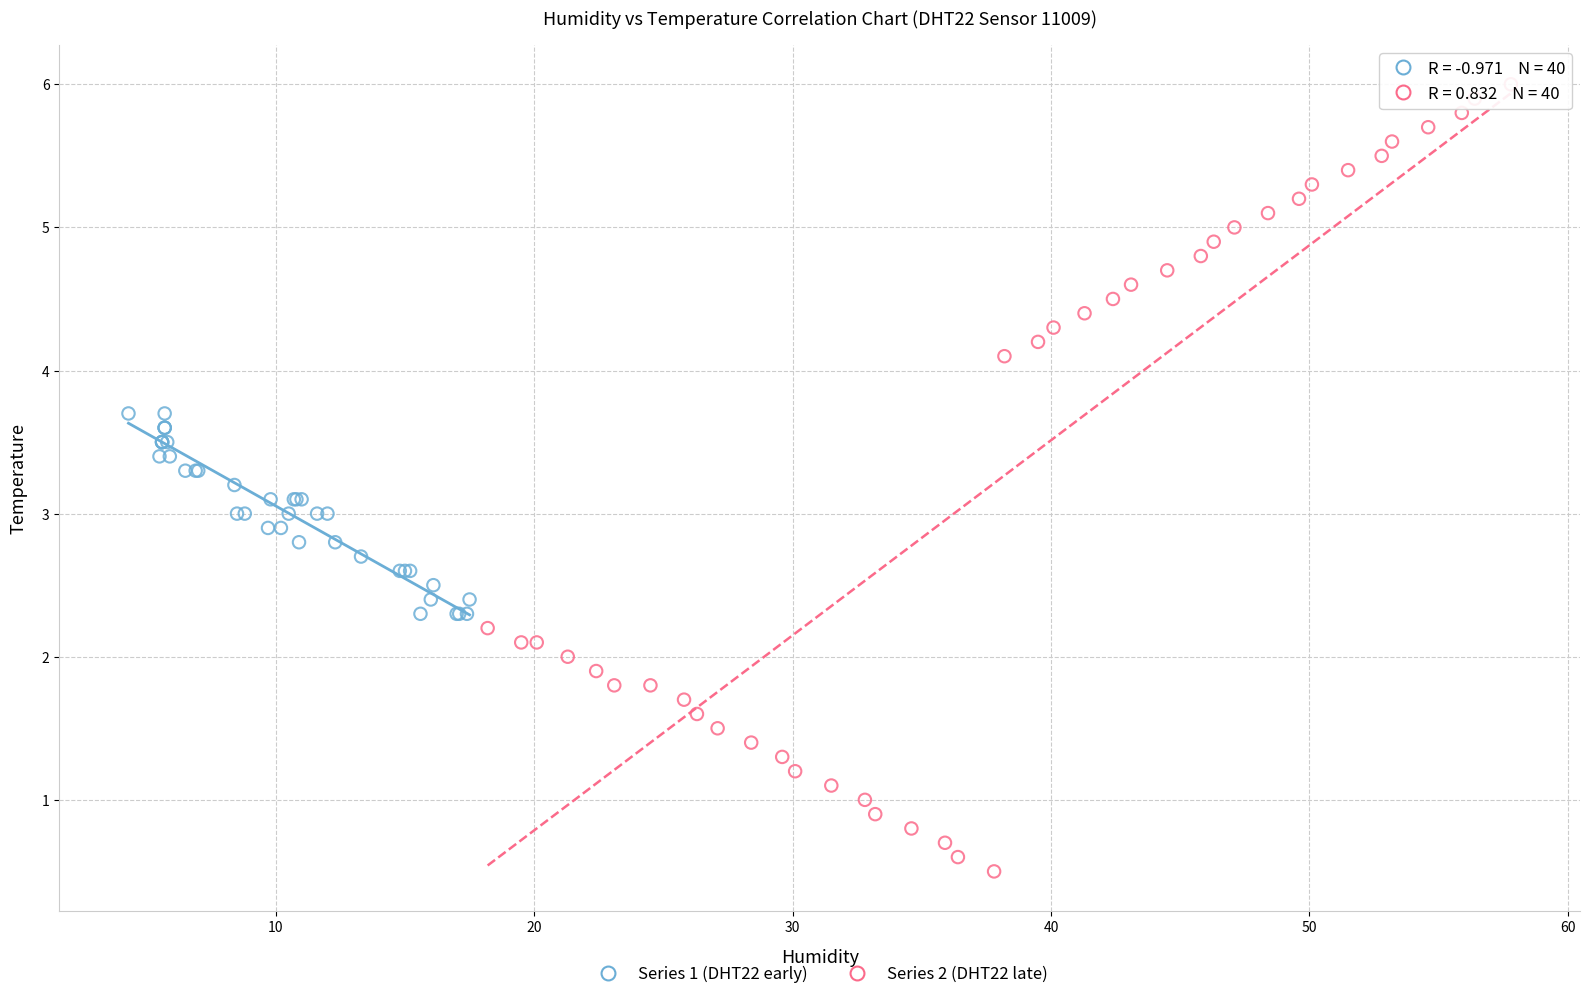

Which series has the largest Y range (max minus min)?

Series 2 (DHT22 late)